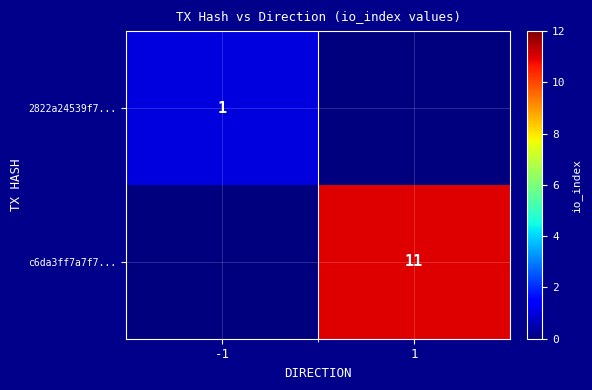

Is it true that c6da3ff7a7f7... equals 19 at 1?

False